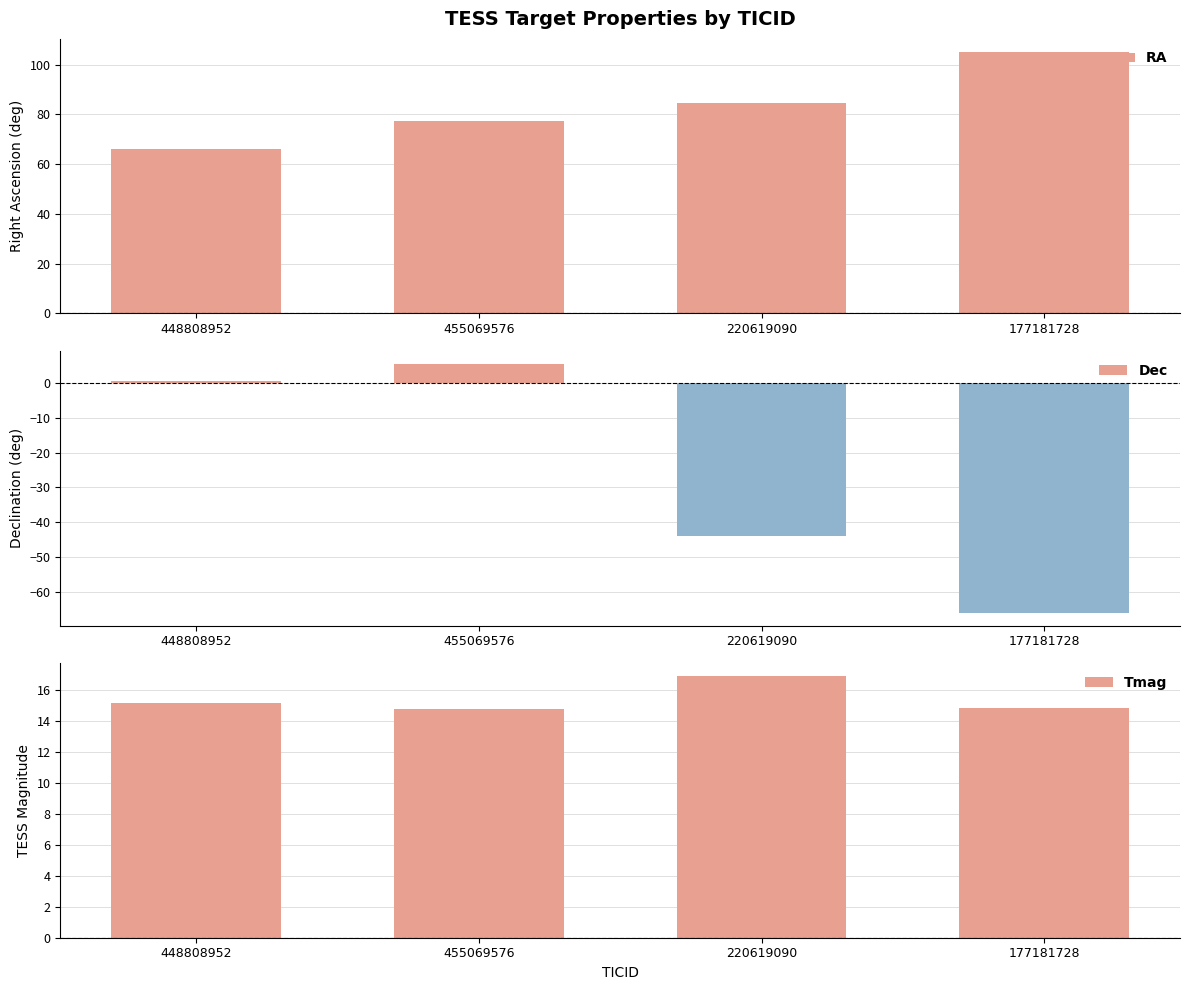

What are all the series names shown in the legend?

RA, Dec, Tmag